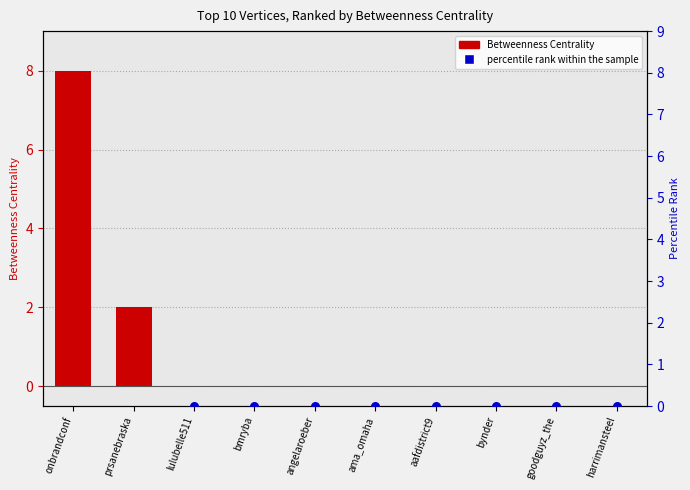

What is the total value across all series at prsanebraska?

27